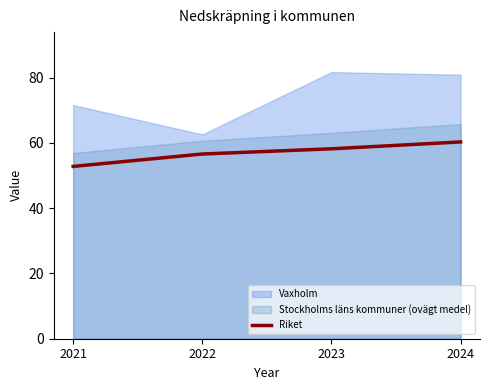

True or false: Riket has more than 1 points higher than both neighbors.

False